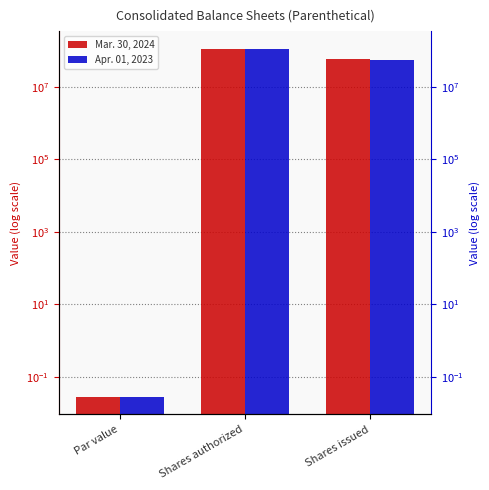

How many bars are there in total?

6